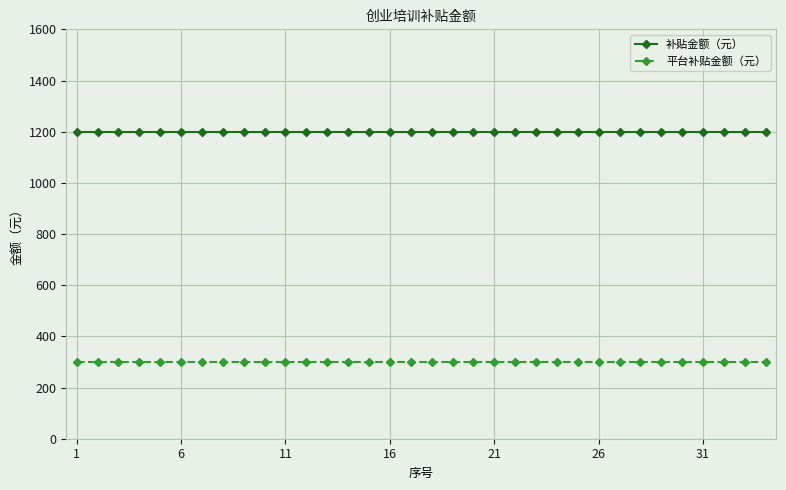

What is the maximum value for 平台补贴金额（元）?

300